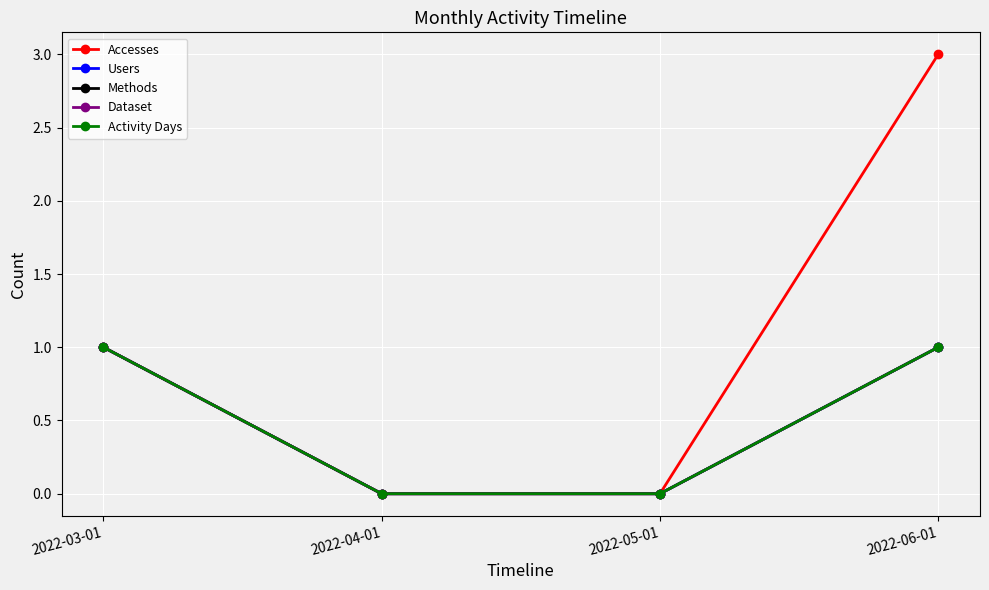

Is this an area chart (filled region under the line)?

No